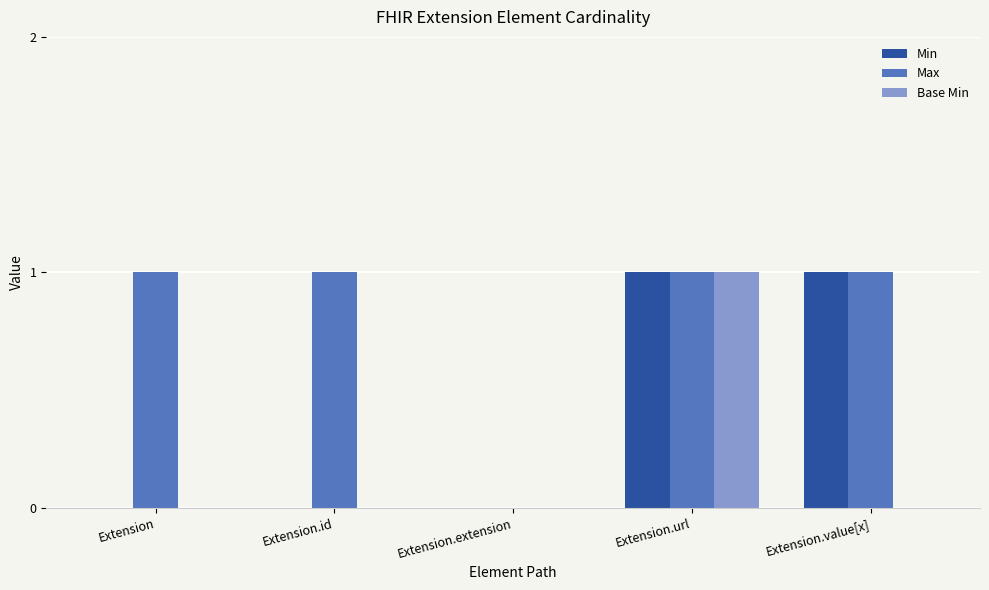

Is it true that Max equals 1 at Extension?

True